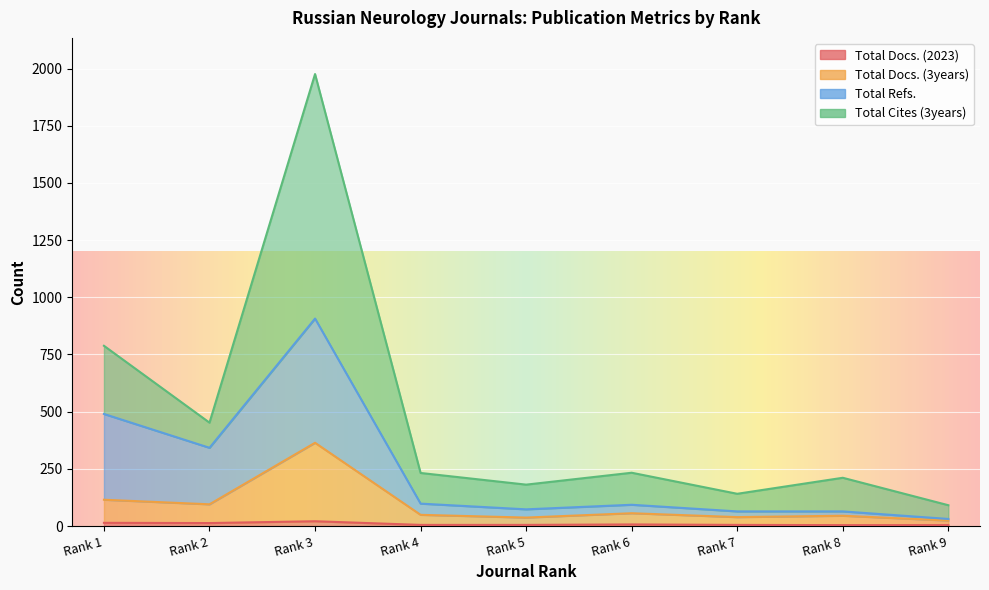

At which label is Total Refs. closest to 469?

Rank 1